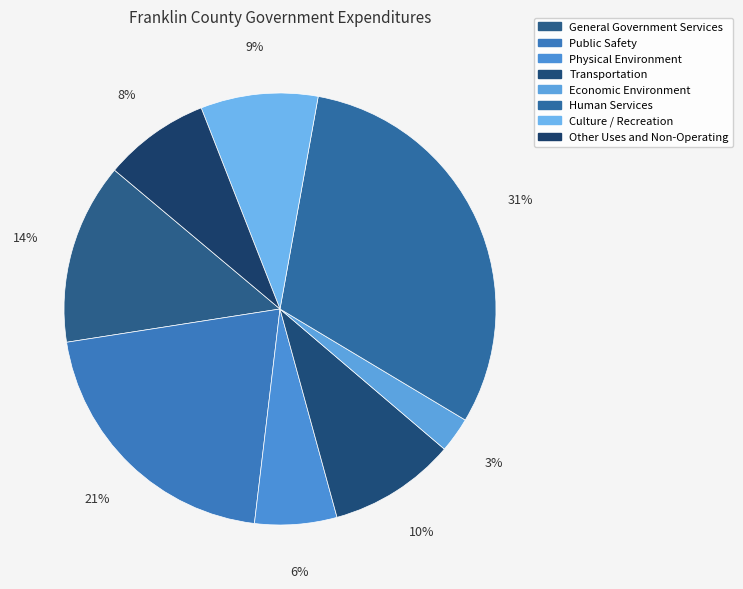

Is there a majority slice in this chart?

No